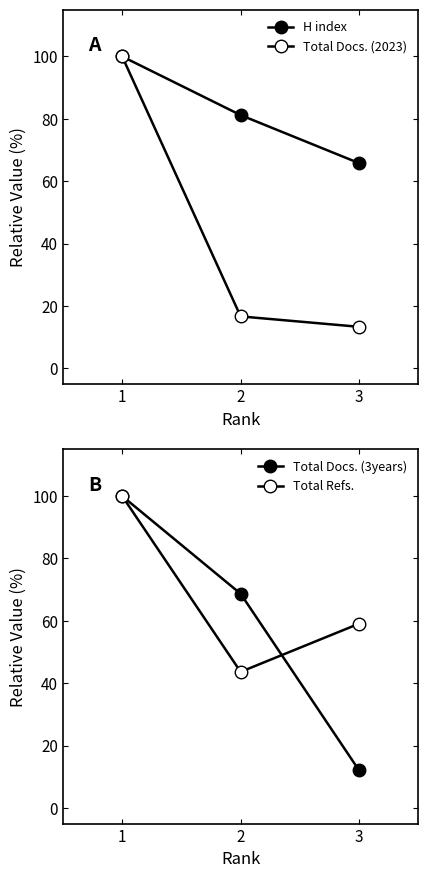

Where does the H index series first go above 81?

1